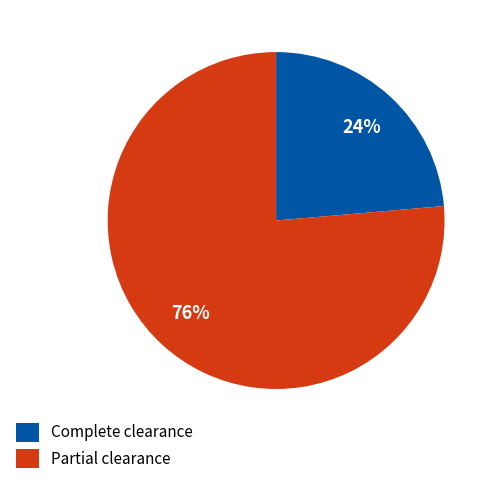

How many slices are in this pie chart?

2